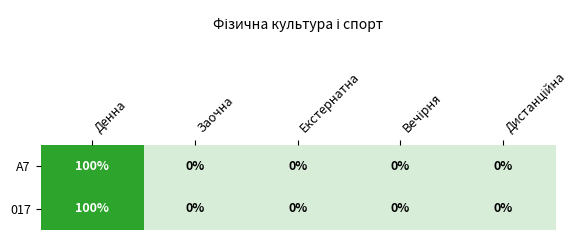

Count the number of data series in this chart.

2